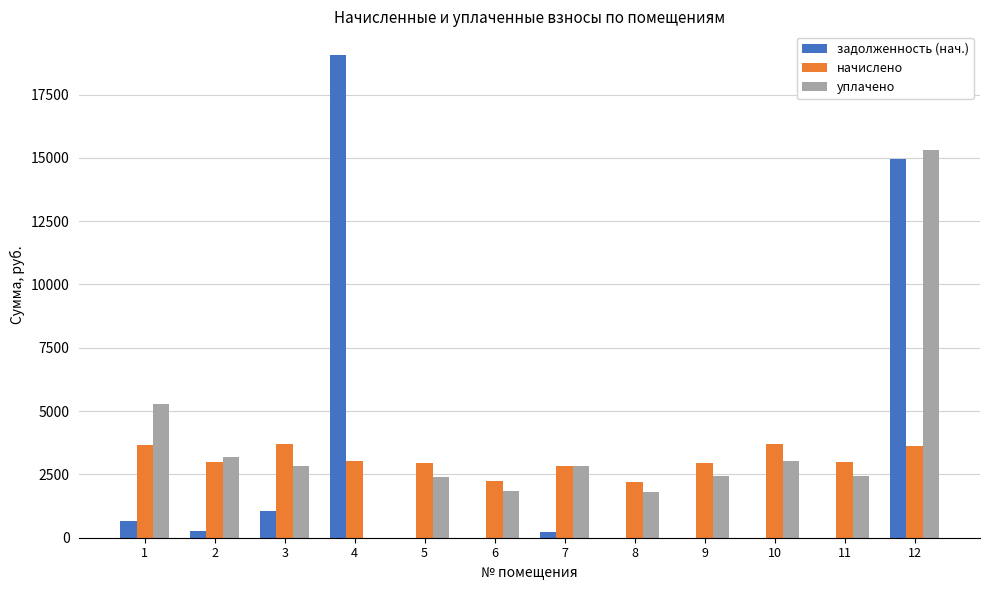

At which label is задолженность (нач.) closest to 9522?

12